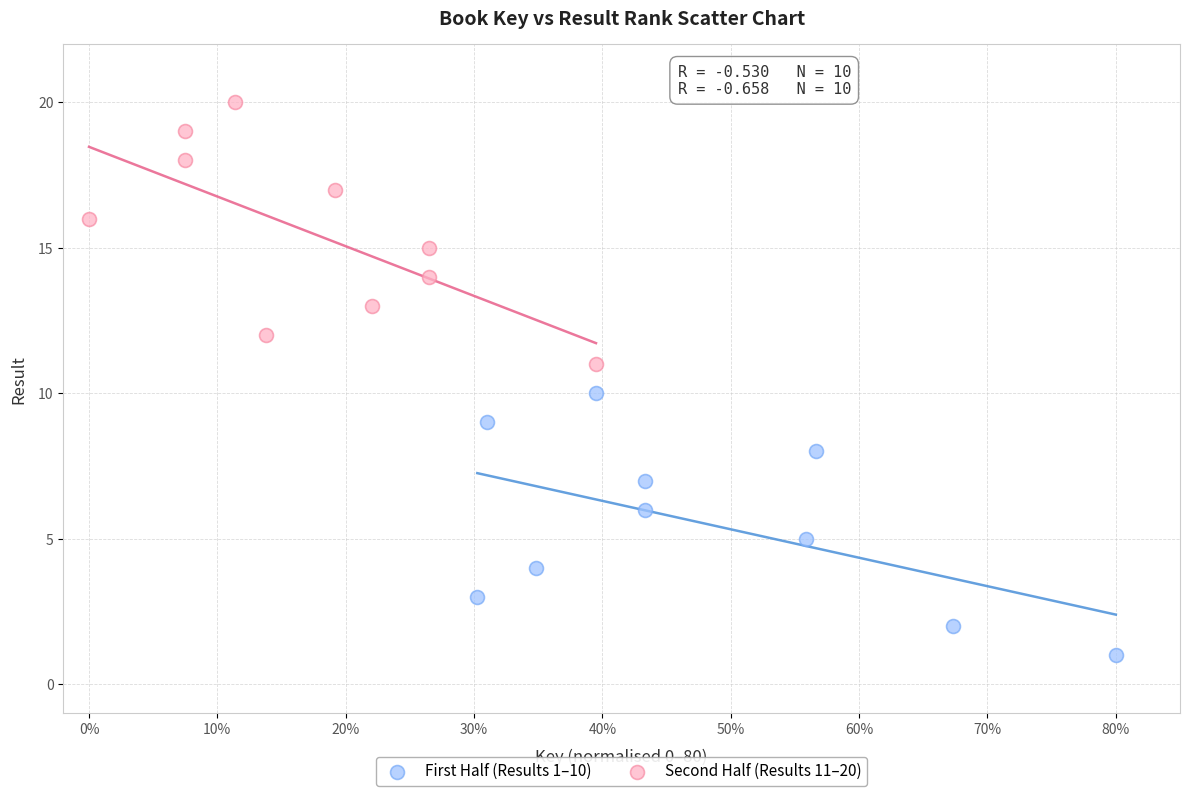

Which series reaches the maximum Y coordinate?

Second Half (Results 11–20)